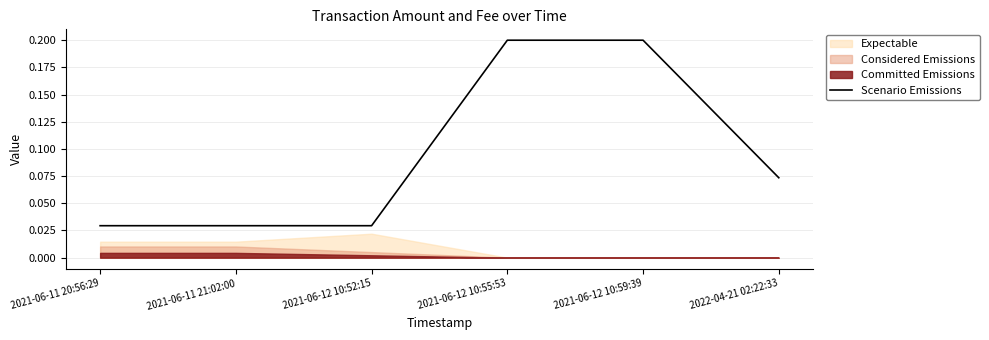

Is it true that Scenario Emissions equals 0.2 at 2021-06-12 10:55:53?

True